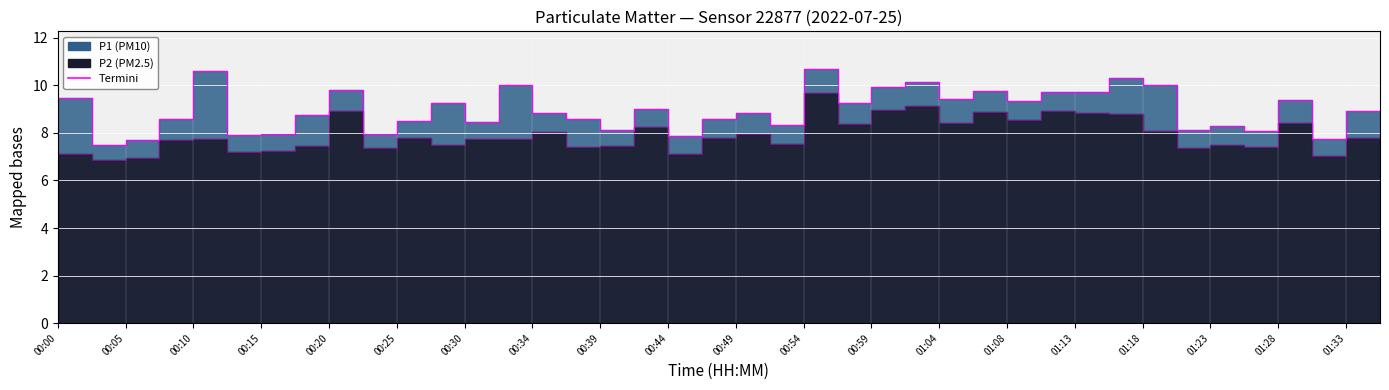

At which label does P2 edge reach its minimum?

00:00